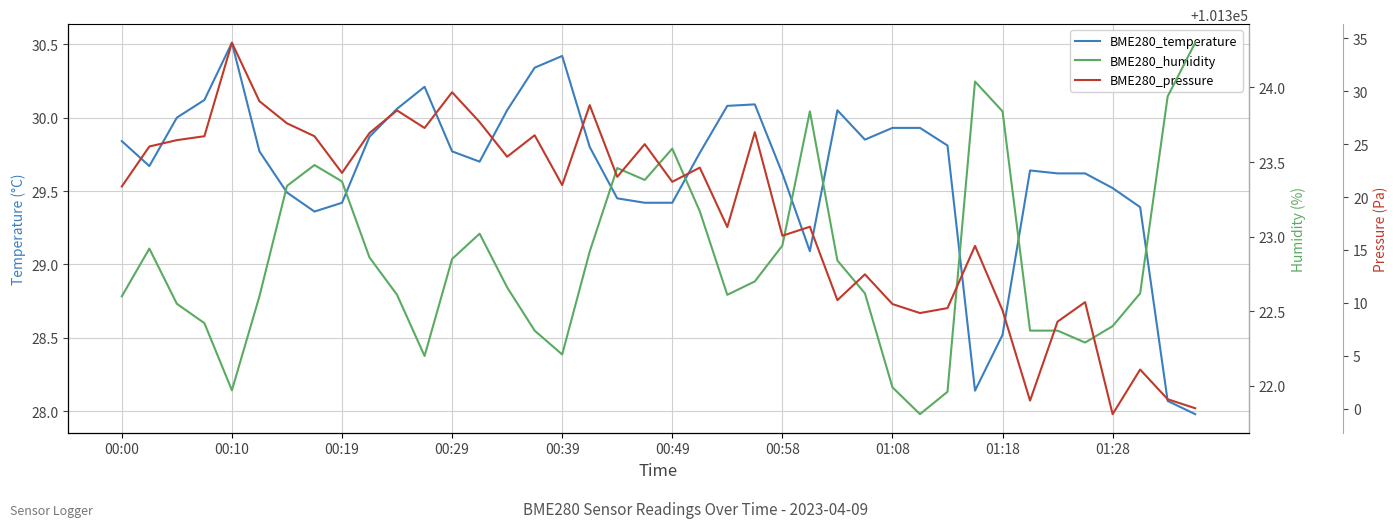

What is the sum of the BME280_humidity values at 18 and 27?

46.1